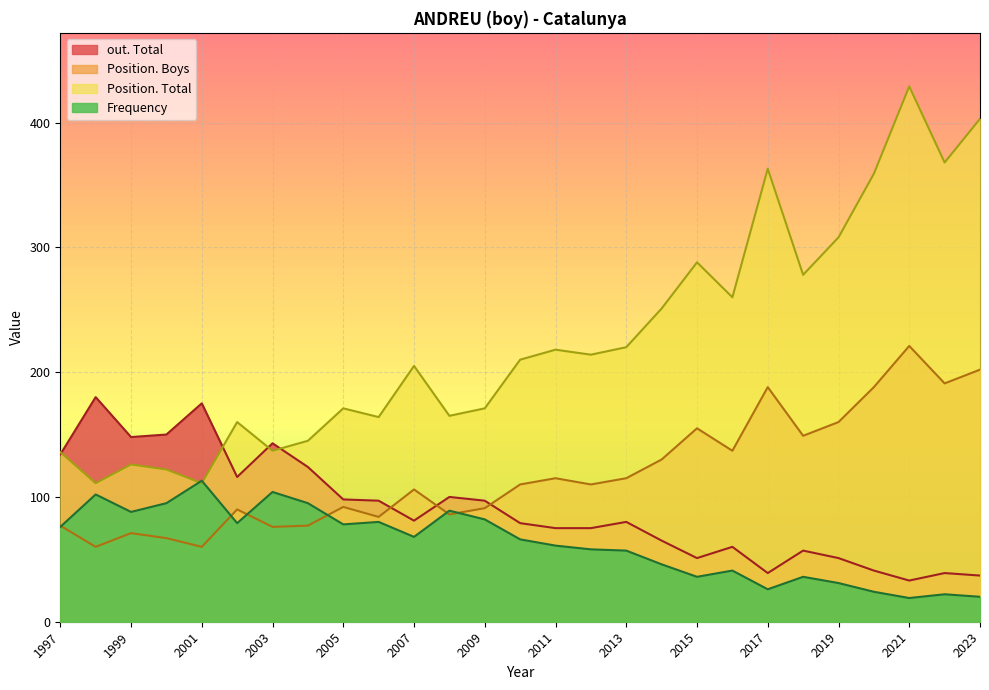

At which label is out. Total closest to 106?

2008